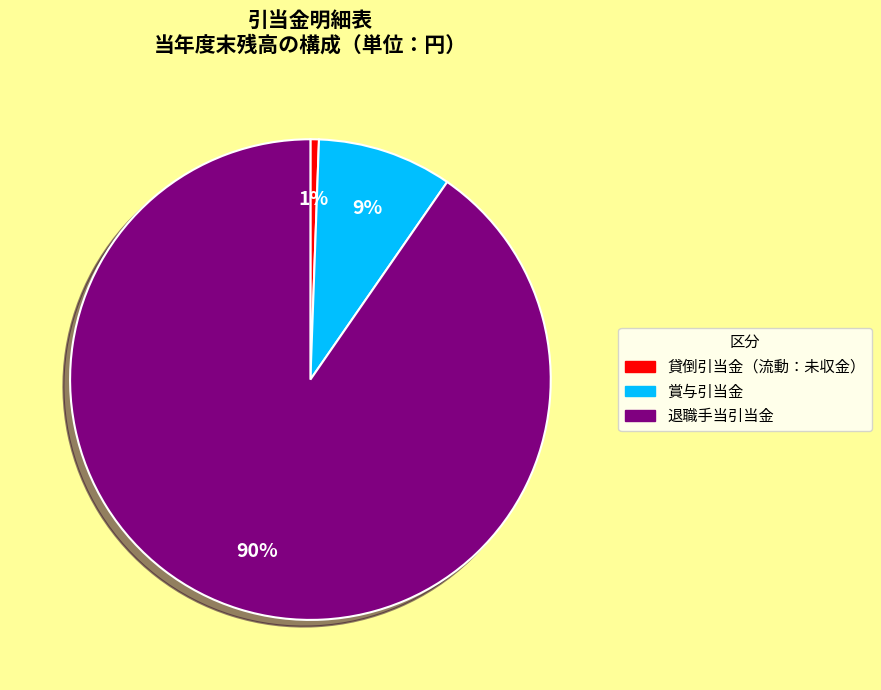

To the nearest percent, what is the combined percentage of 賞与引当金 and 貸倒引当金（流動：未収金）?

10%